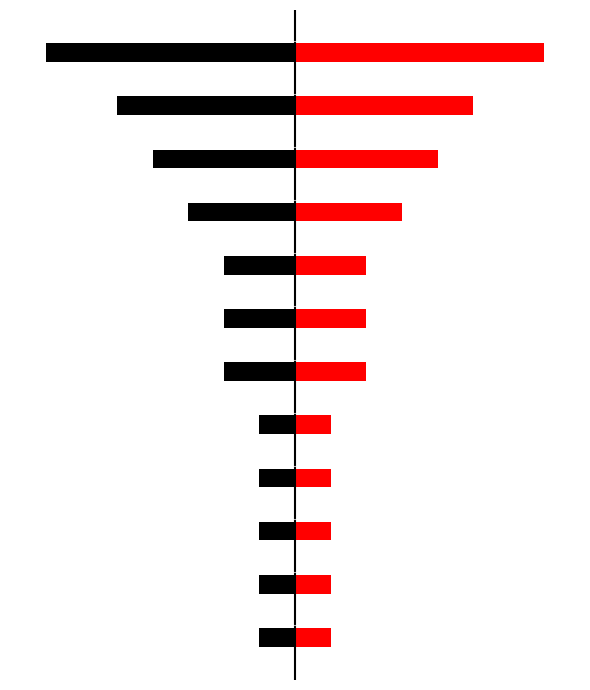

Reading left to right, extract all data points from this chart.

Left (Black): 0=-1	1=-1	2=-1	3=-1	4=-1	5=-2	6=-2	7=-2	8=-3	9=-4	10=-5	11=-7
Right (Red): 0=1	1=1	2=1	3=1	4=1	5=2	6=2	7=2	8=3	9=4	10=5	11=7